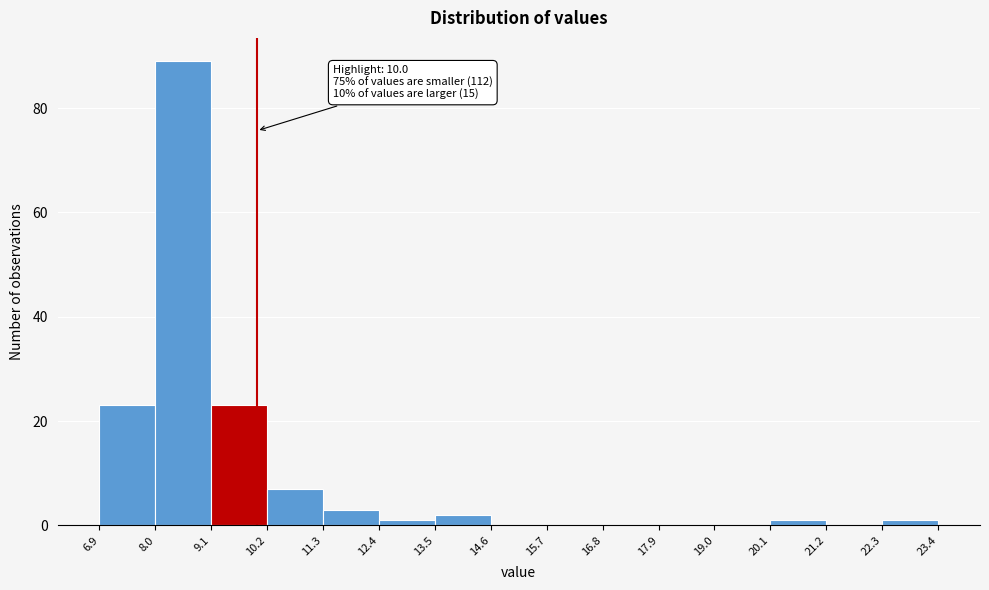

Which range on the x-axis has the tallest bar?

8.0 to 9.1